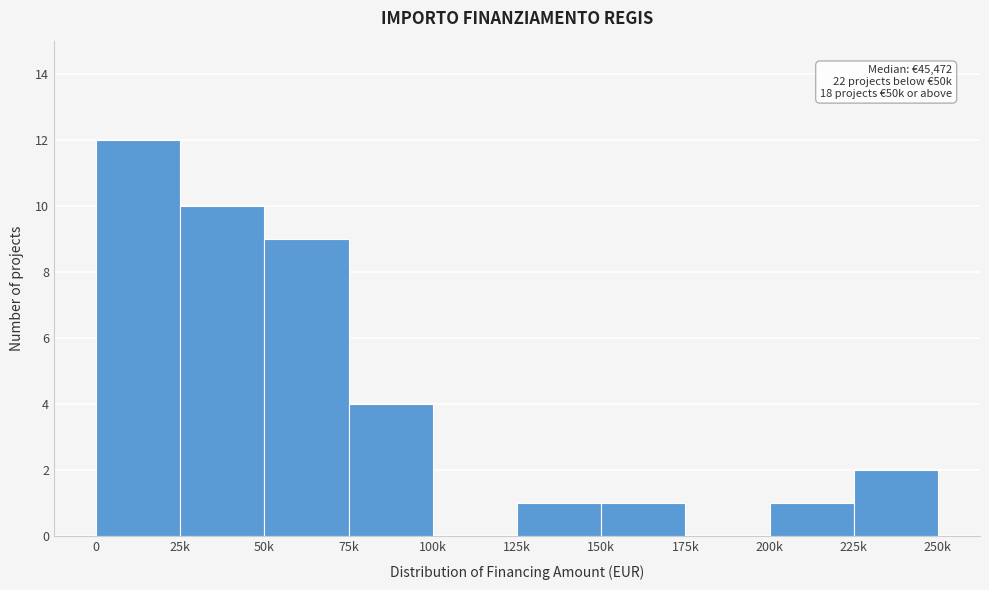

Reading left to right, transcribe all the data shown in this chart.

0=12	25k=10	50k=9	75k=4	100k=0	125k=1	150k=1	175k=0	200k=1	225k=2